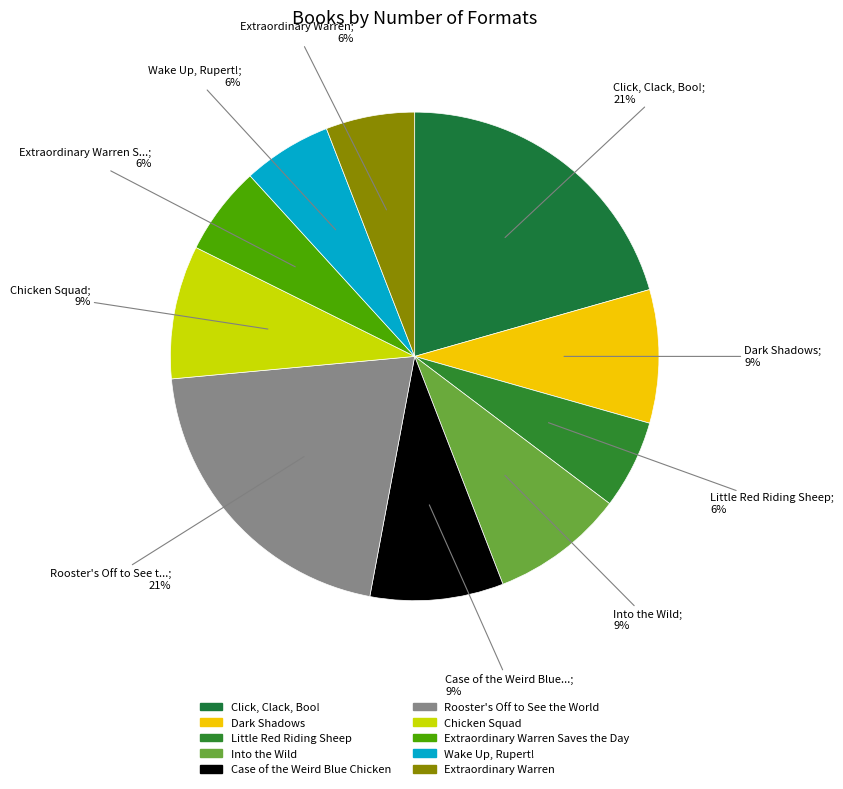

What is the smallest slice in the pie chart?

Little Red Riding Sheep